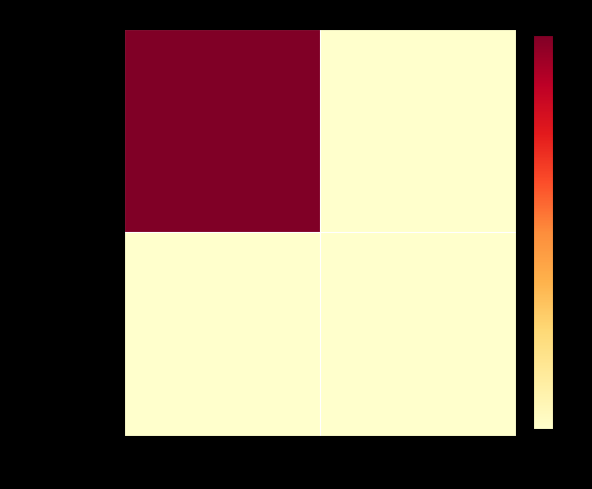

How many data points does each series have?

2